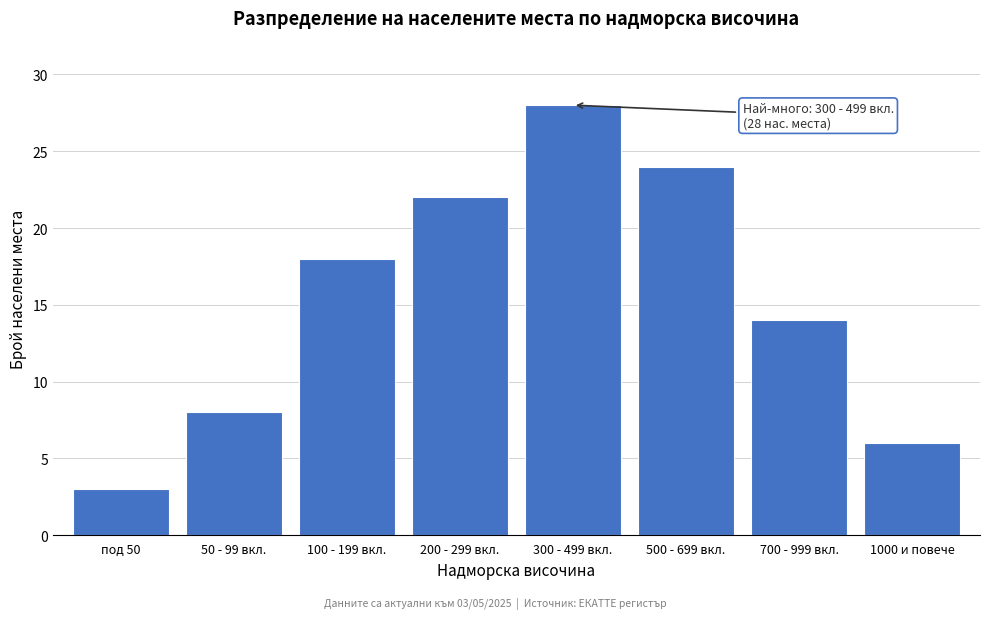

Reading left to right, transcribe all the data shown in this chart.

под 50=3	50 - 99 вкл.=8	100 - 199 вкл.=18	200 - 299 вкл.=22	300 - 499 вкл.=28	500 - 699 вкл.=24	700 - 999 вкл.=14	1000 и повече=6